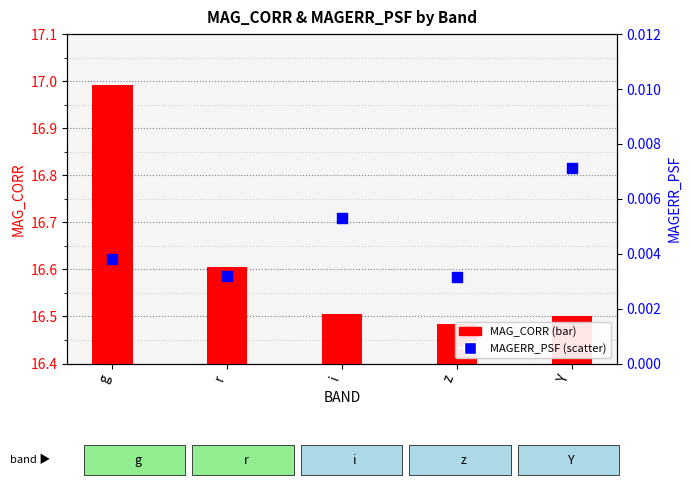

At how many categories does at least one series exceed 2?

5